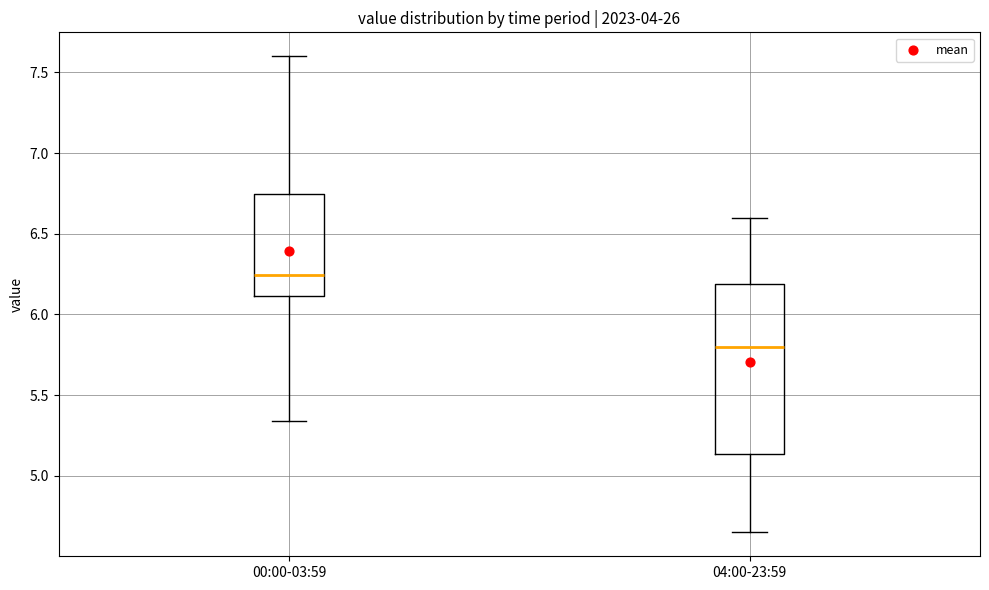

Which box's median line is the highest?

00:00-03:59